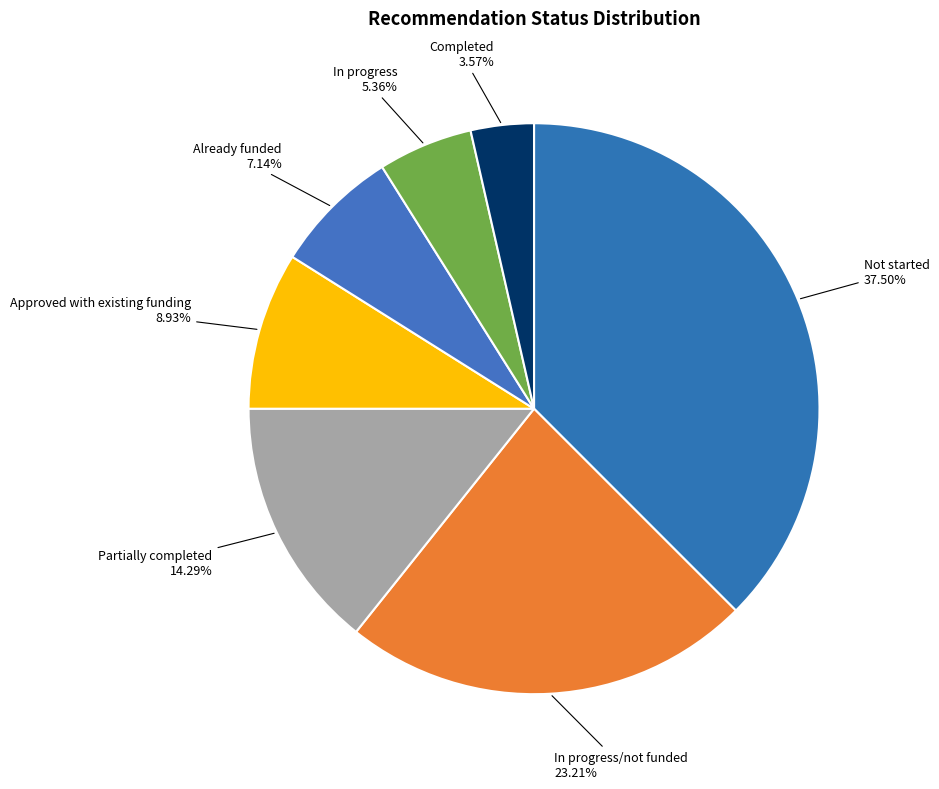

Which slice is the largest?

Not started